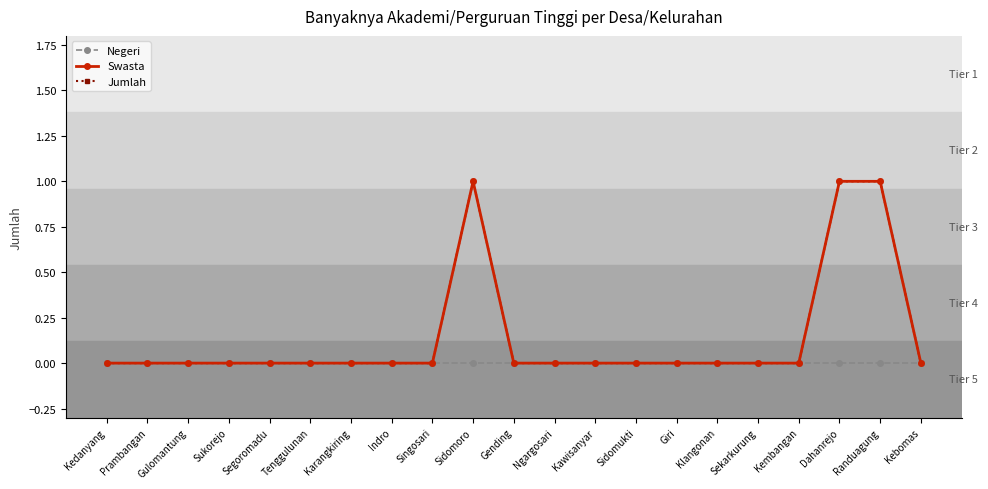

Reading left to right, what are all the values shown in this chart?

Negeri: Kedanyang=0	Prambangan=0	Gulomantung=0	Sukorejo=0	Segoromadu=0	Tenggulunan=0	Karangkiring=0	Indro=0	Singosari=0	Sidomoro=0	Gending=0	Ngargosari=0	Kawisanyar=0	Sidomukti=0	Giri=0	Klangonan=0	Sekarkurung=0	Kembangan=0	Dahanrejo=0	Randuagung=0	Kebomas=0
Swasta: Kedanyang=0	Prambangan=0	Gulomantung=0	Sukorejo=0	Segoromadu=0	Tenggulunan=0	Karangkiring=0	Indro=0	Singosari=0	Sidomoro=1	Gending=0	Ngargosari=0	Kawisanyar=0	Sidomukti=0	Giri=0	Klangonan=0	Sekarkurung=0	Kembangan=0	Dahanrejo=1	Randuagung=1	Kebomas=0
Jumlah: Kedanyang=0	Prambangan=0	Gulomantung=0	Sukorejo=0	Segoromadu=0	Tenggulunan=0	Karangkiring=0	Indro=0	Singosari=0	Sidomoro=1	Gending=0	Ngargosari=0	Kawisanyar=0	Sidomukti=0	Giri=0	Klangonan=0	Sekarkurung=0	Kembangan=0	Dahanrejo=1	Randuagung=1	Kebomas=0